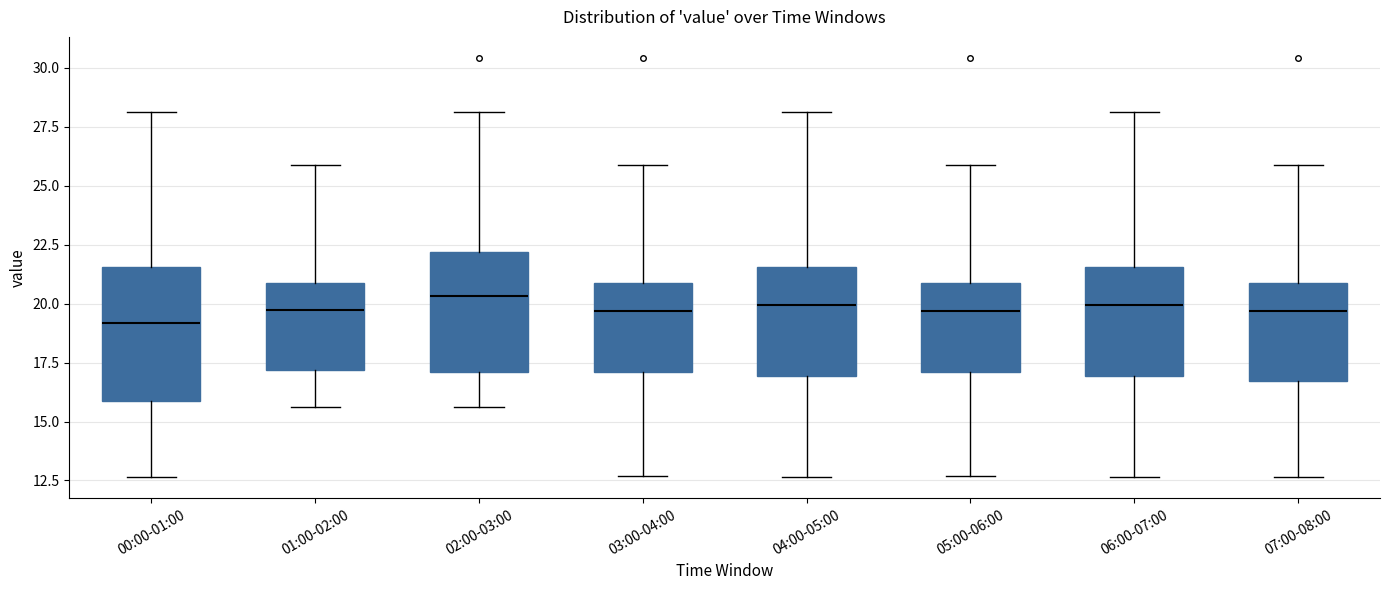

Comparing the boxes themselves (not the whiskers), which one is the tallest?

00:00-01:00